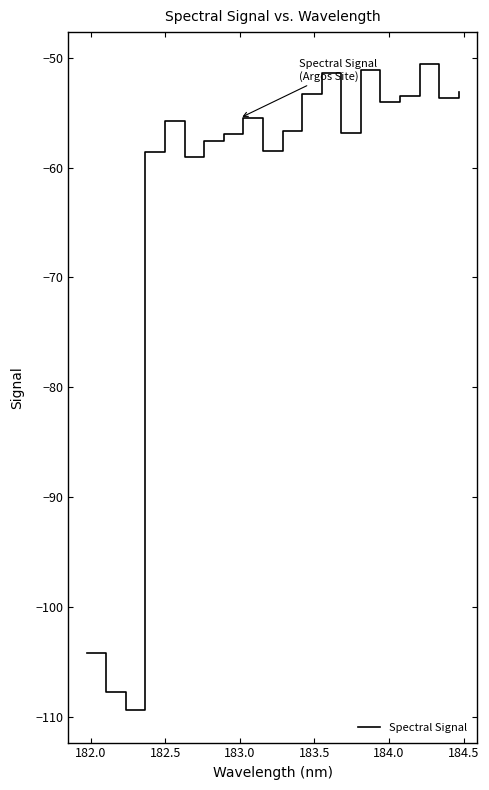

What is the average value?

-62.9